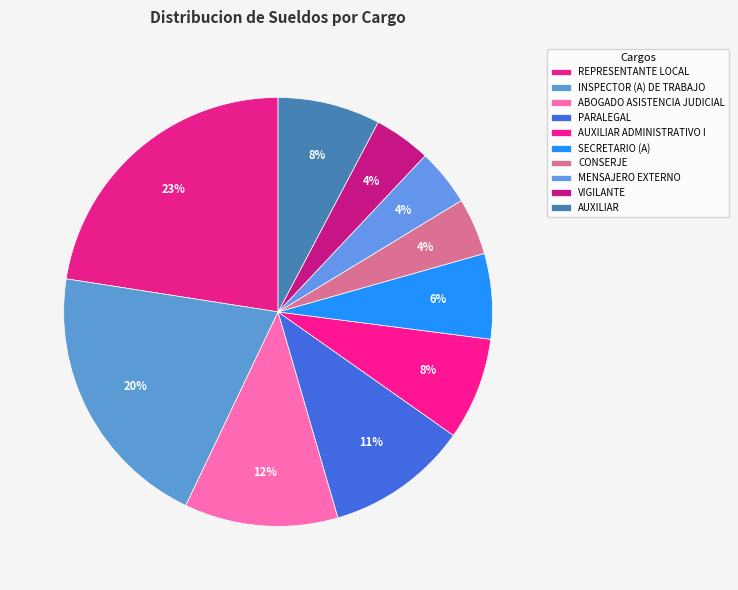

What portion of the pie excludes SECRETARIO (A)?

93.6%